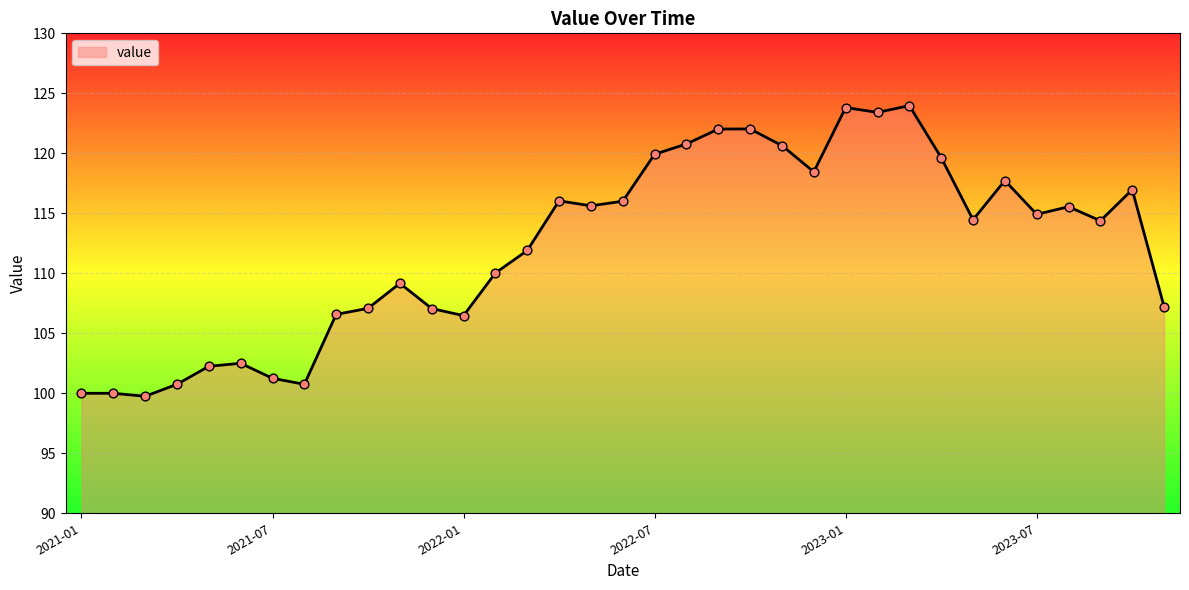

What is the difference between the maximum and minimum values?

24.2